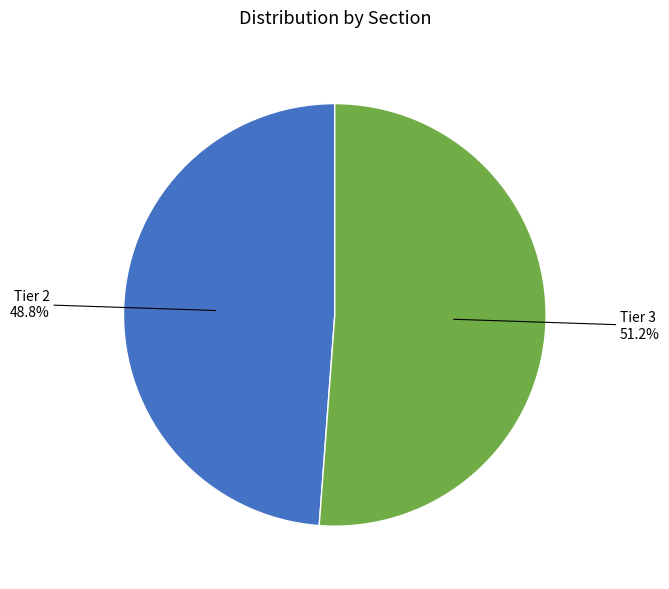

What percentage is the Tier 2 slice, to the nearest percent?

49%